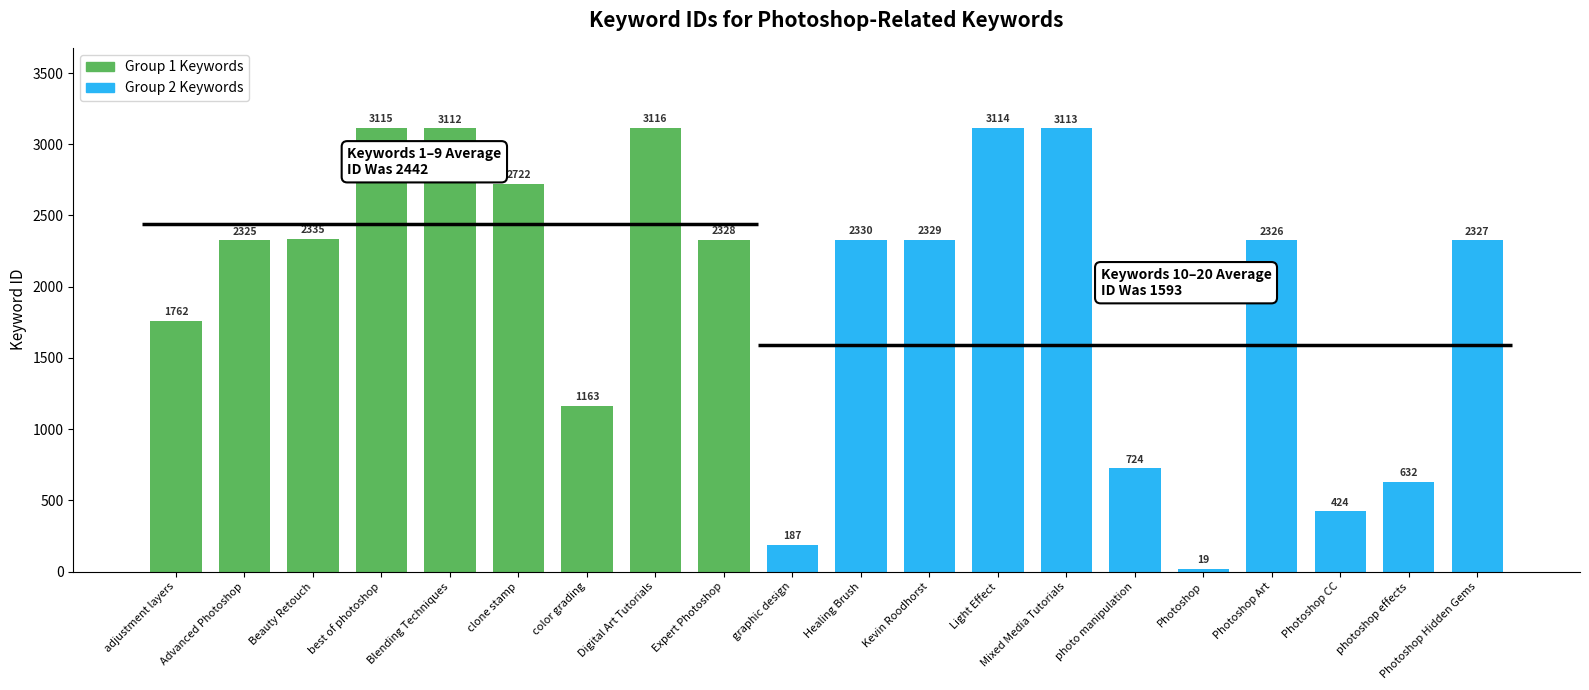

How many data points does each series have?

20